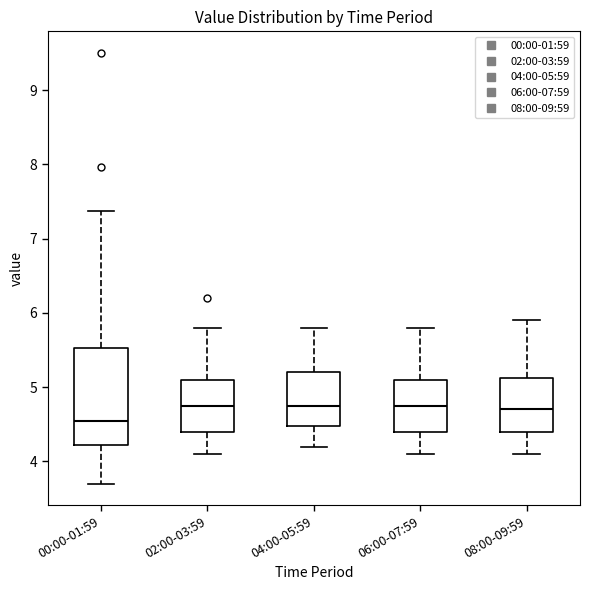

Reading left to right, transcribe this box plot: for each box, give where its median line is, the range the box spans, and where its two whiskers end, as read against the y-axis. The values are not printed on the chart, so give them approximately, as read against the axis.

00:00-01:59: median 4.6, box 4.2 to 5.5, whiskers 3.7 to 7.4
02:00-03:59: median 4.8, box 4.4 to 5.1, whiskers 4.1 to 5.8
04:00-05:59: median 4.8, box 4.5 to 5.2, whiskers 4.2 to 5.8
06:00-07:59: median 4.8, box 4.4 to 5.1, whiskers 4.1 to 5.8
08:00-09:59: median 4.7, box 4.4 to 5.1, whiskers 4.1 to 5.9